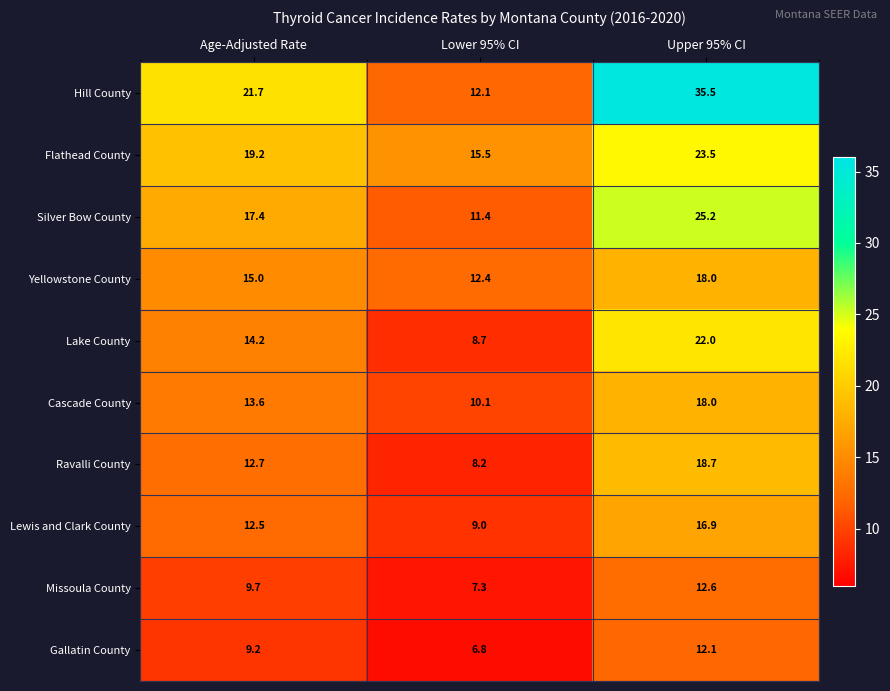

Reading right to left, extract all data points from this chart.

Hill County: Upper 95% CI=35.5	Lower 95% CI=12.1	Age-Adjusted Rate=21.7
Flathead County: Upper 95% CI=23.5	Lower 95% CI=15.5	Age-Adjusted Rate=19.2
Silver Bow County: Upper 95% CI=25.2	Lower 95% CI=11.4	Age-Adjusted Rate=17.4
Yellowstone County: Upper 95% CI=18.0	Lower 95% CI=12.4	Age-Adjusted Rate=15.0
Lake County: Upper 95% CI=22.0	Lower 95% CI=8.7	Age-Adjusted Rate=14.2
Cascade County: Upper 95% CI=18.0	Lower 95% CI=10.1	Age-Adjusted Rate=13.6
Ravalli County: Upper 95% CI=18.7	Lower 95% CI=8.2	Age-Adjusted Rate=12.7
Lewis and Clark County: Upper 95% CI=16.9	Lower 95% CI=9.0	Age-Adjusted Rate=12.5
Missoula County: Upper 95% CI=12.6	Lower 95% CI=7.3	Age-Adjusted Rate=9.7
Gallatin County: Upper 95% CI=12.1	Lower 95% CI=6.8	Age-Adjusted Rate=9.2